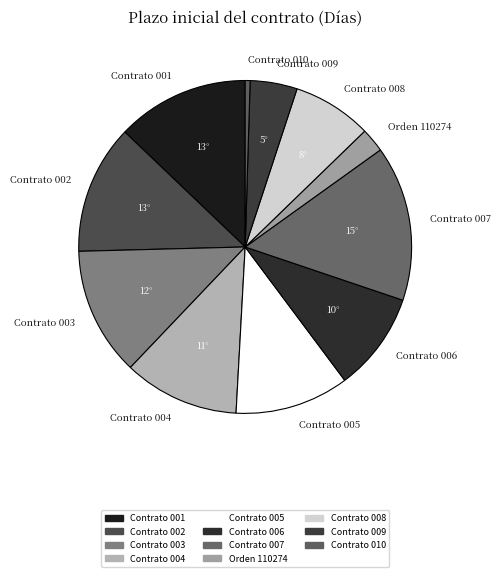

Does any single category account for the majority?

No